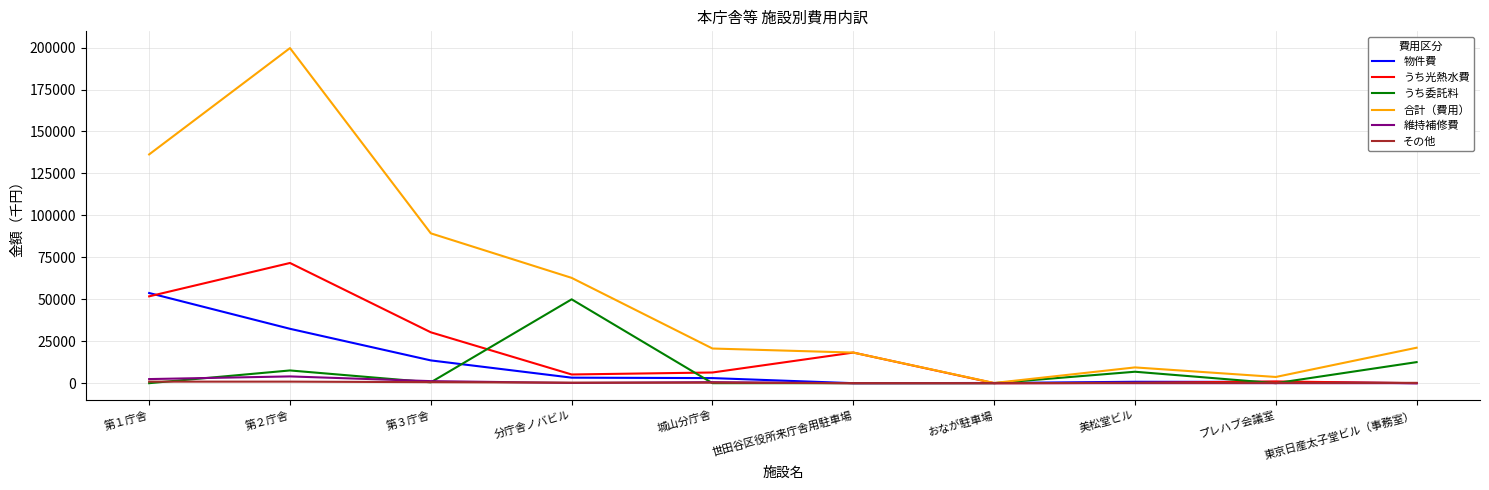

The value of 維持補修費 at おなが駐車場 is 0. True or false?

True